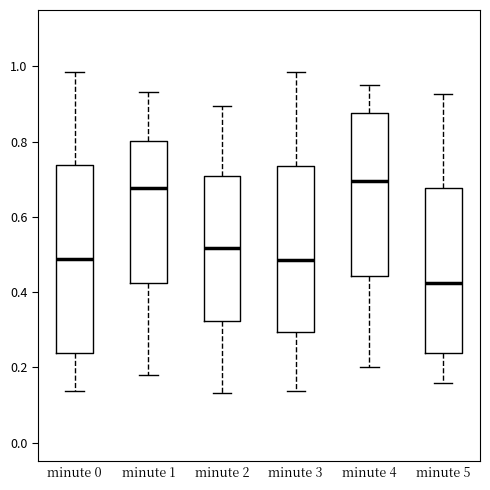

Reading left to right, read every box against the y-axis: the position of its median line, the range the box covers, and the ends of its whiskers. The values are not printed on the chart, so give them approximately, as read against the axis.

minute 0: median 0.48, box 0.24 to 0.74, whiskers 0.14 to 0.98
minute 1: median 0.68, box 0.42 to 0.80, whiskers 0.18 to 0.94
minute 2: median 0.52, box 0.32 to 0.70, whiskers 0.14 to 0.90
minute 3: median 0.48, box 0.30 to 0.74, whiskers 0.14 to 0.98
minute 4: median 0.70, box 0.44 to 0.88, whiskers 0.20 to 0.96
minute 5: median 0.42, box 0.24 to 0.68, whiskers 0.16 to 0.92